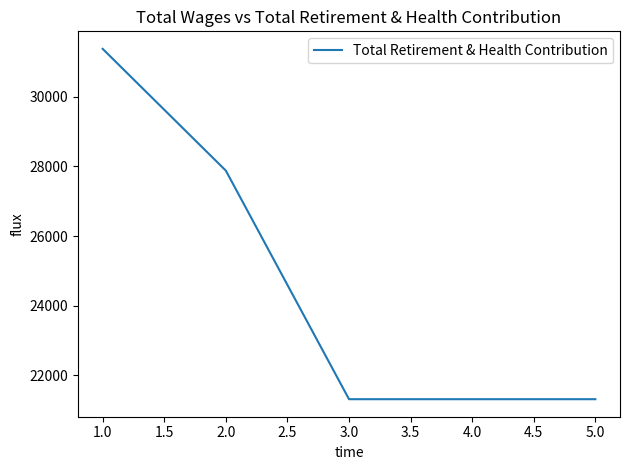

How many series are shown in this chart?

1